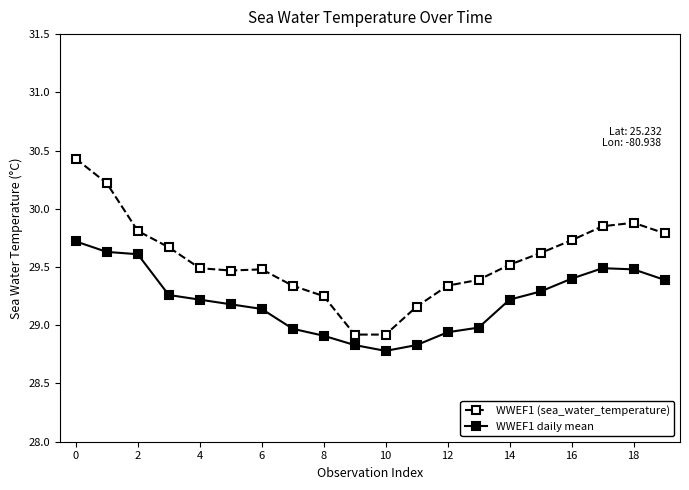

How many values in the WWEF1 (sea_water_temperature) series exceed 29?

18